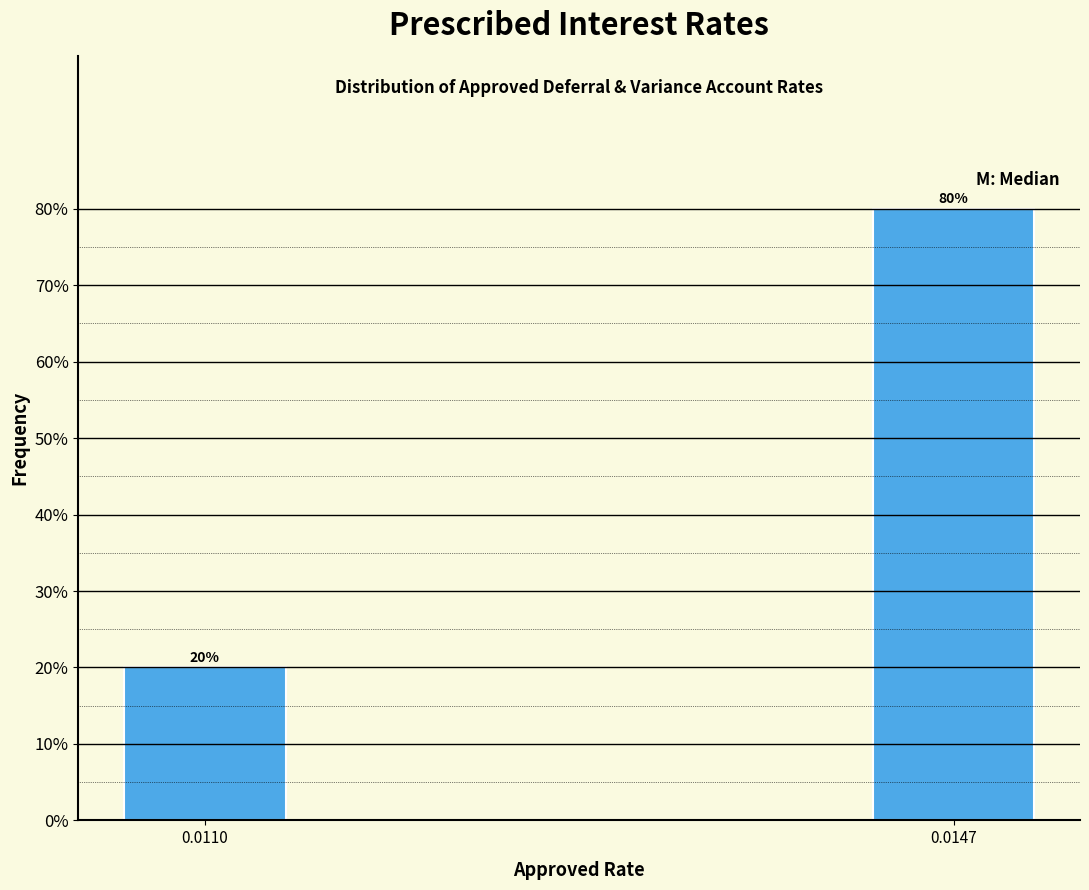

Reading right to left, transcribe all the data shown in this chart.

80	20